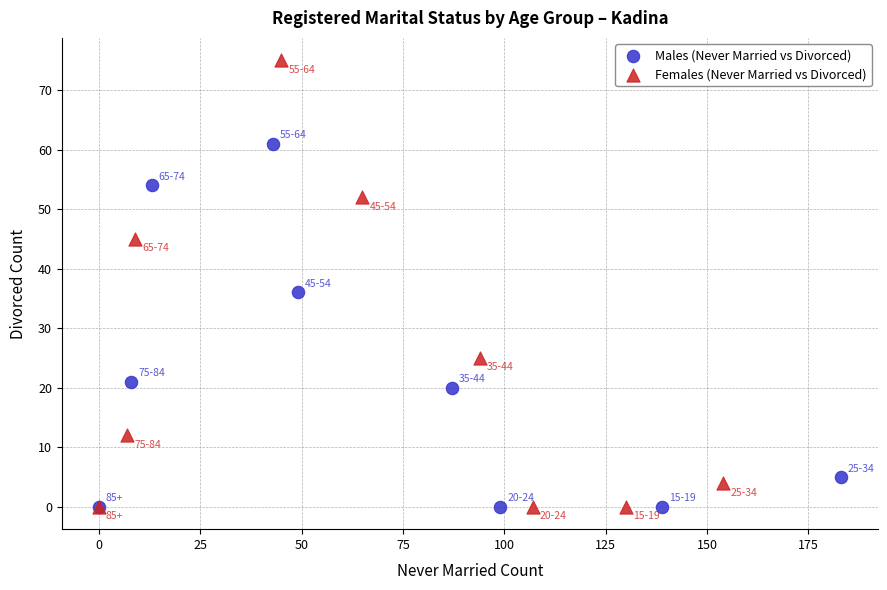

Which series contains the highest Y value?

Females (Never Married vs Divorced)